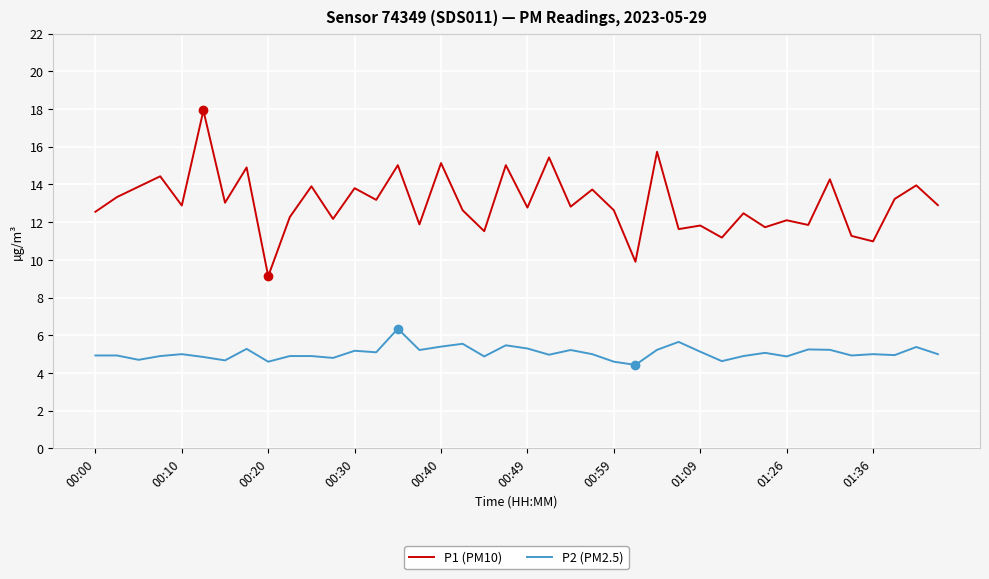

List the series in order of their overall mean, lowest first.

P2 (PM2.5), P1 (PM10)